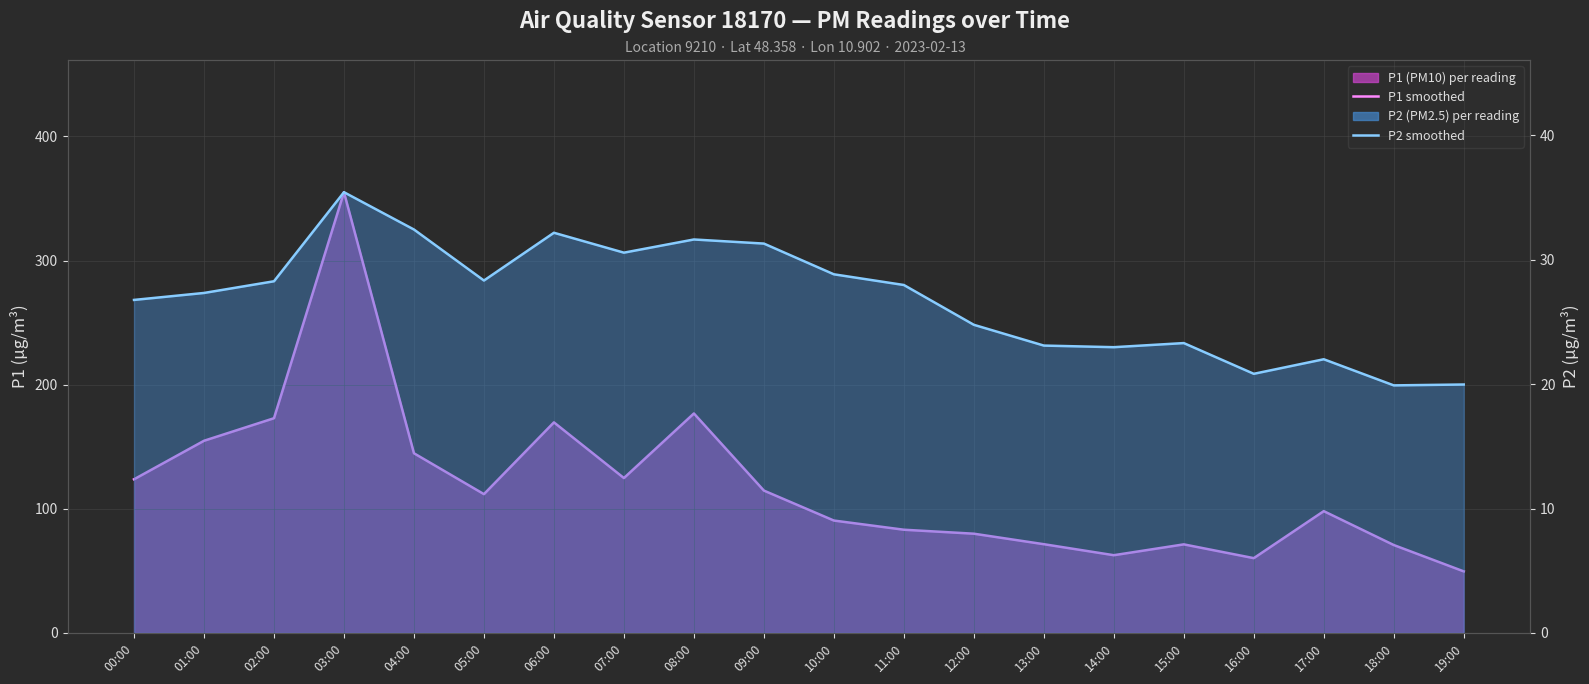

Reading left to right, list all the values displayed in this chart.

P1 smoothed: 00:00=123.8	01:00=154.8	02:00=173.0	03:00=355.1	04:00=144.7	05:00=111.8	06:00=169.6	07:00=124.8	08:00=176.8	09:00=114.7	10:00=90.5	11:00=83.1	12:00=79.9	13:00=71.5	14:00=62.6	15:00=71.3	16:00=60.2	17:00=98.1	18:00=70.8	19:00=49.6
P2 smoothed: 00:00=26.8	01:00=27.3	02:00=28.3	03:00=35.4	04:00=32.4	05:00=28.3	06:00=32.2	07:00=30.6	08:00=31.6	09:00=31.3	10:00=28.8	11:00=28.0	12:00=24.8	13:00=23.1	14:00=23.0	15:00=23.3	16:00=20.8	17:00=22.0	18:00=19.9	19:00=20.0